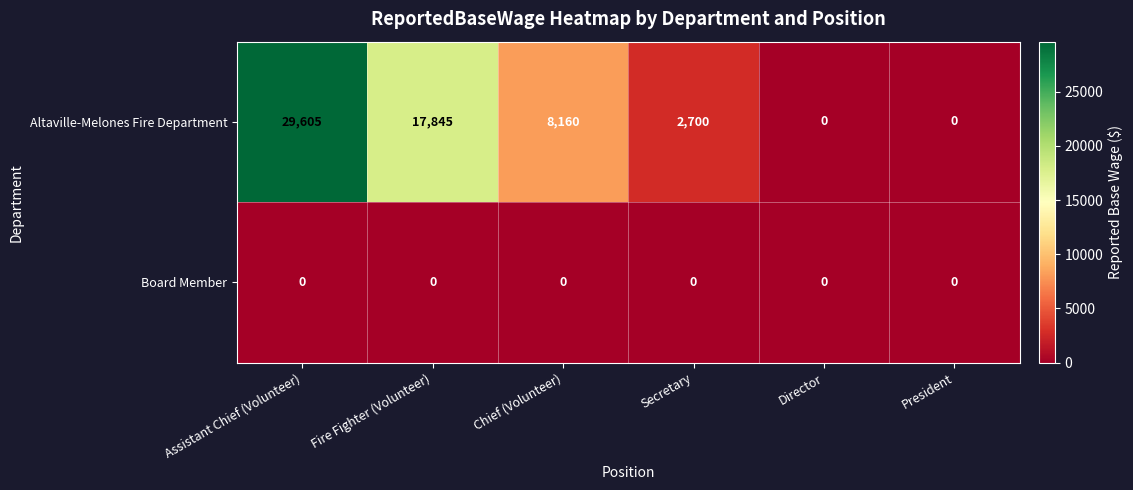

What is the spread (max minus min) of values at Secretary?

2700